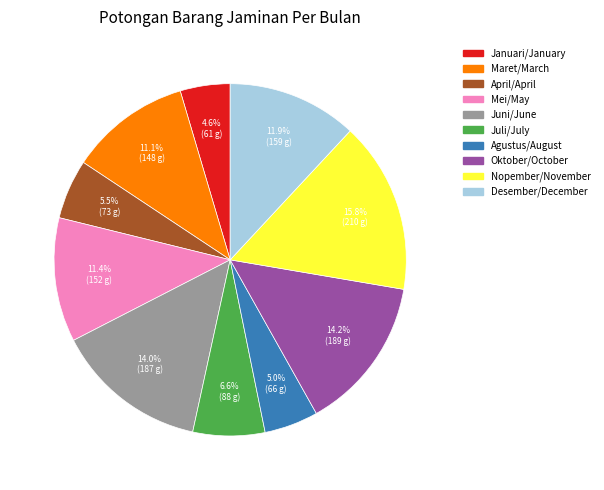

The Agustus/August slice represents 15% of the pie. True or false?

False